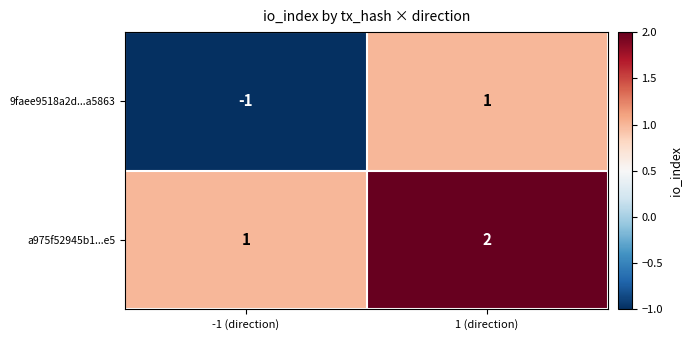

Which category has the highest value in the a975f52945b1...e5 series?

1 (direction)